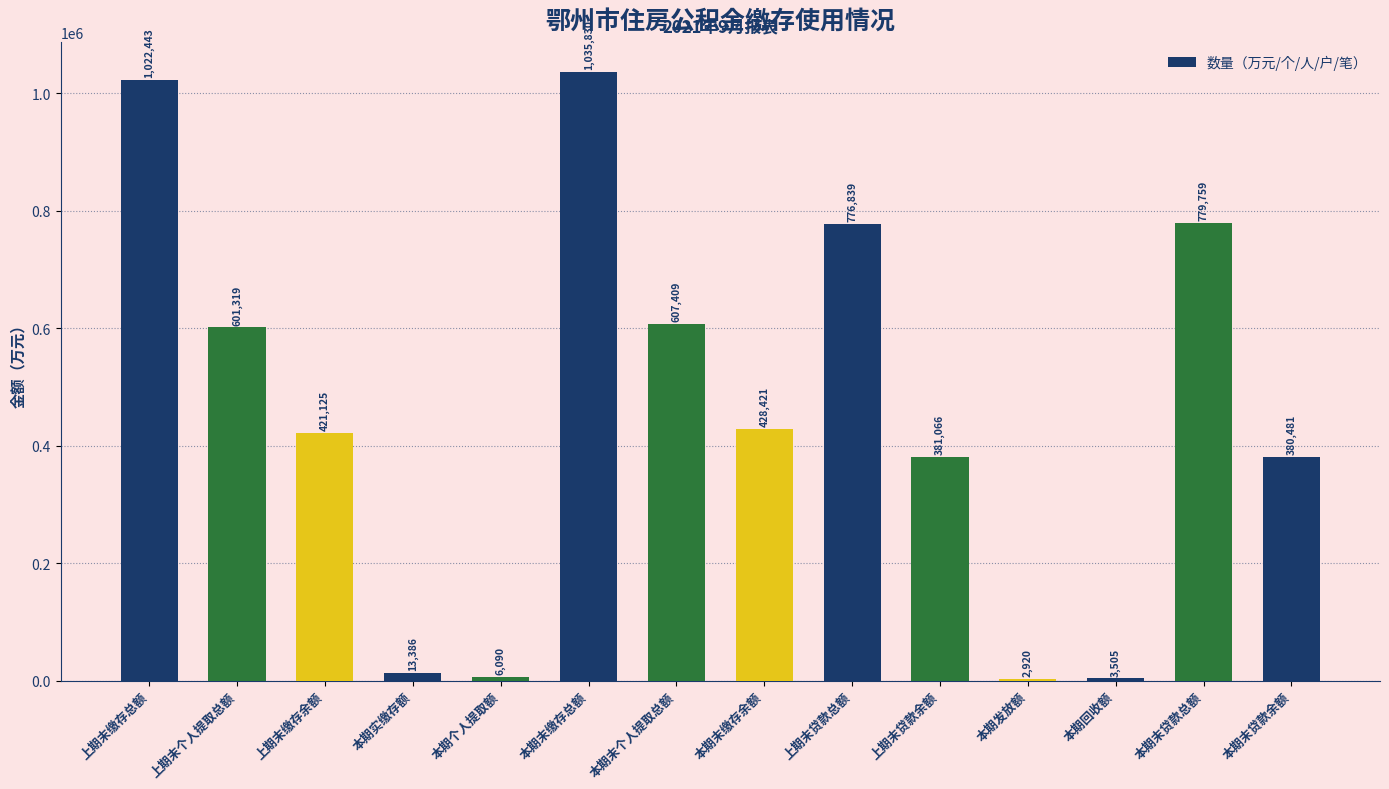

What is the maximum value shown in the chart?

1035829.8